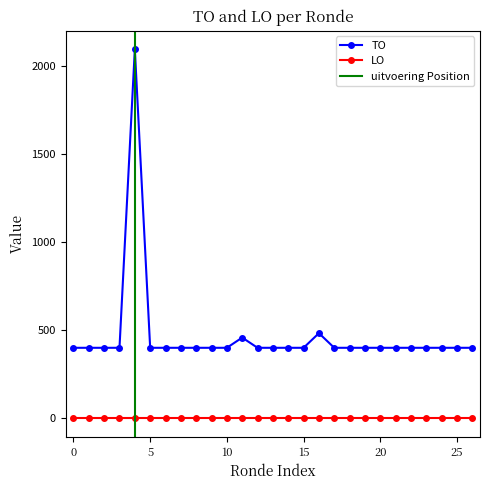

What is the average value?

468